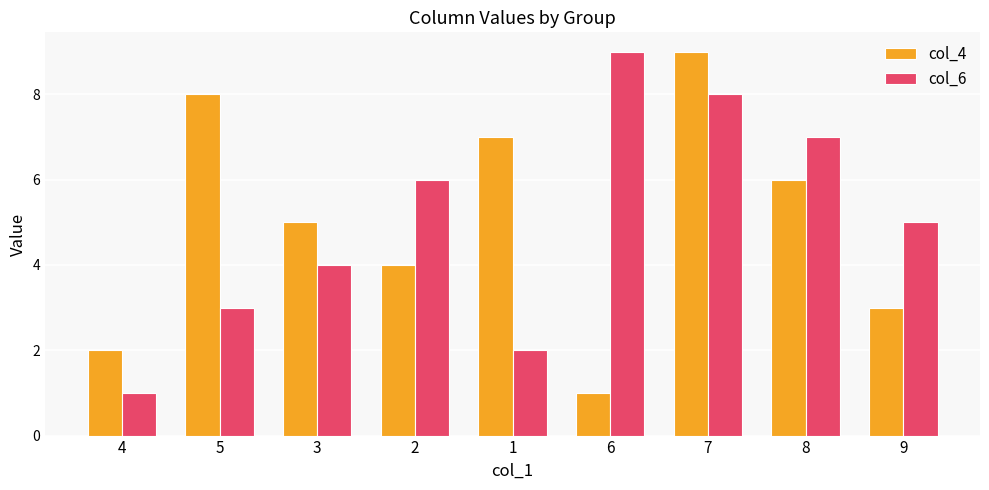

What is the label of the 9th bar from the right?

4